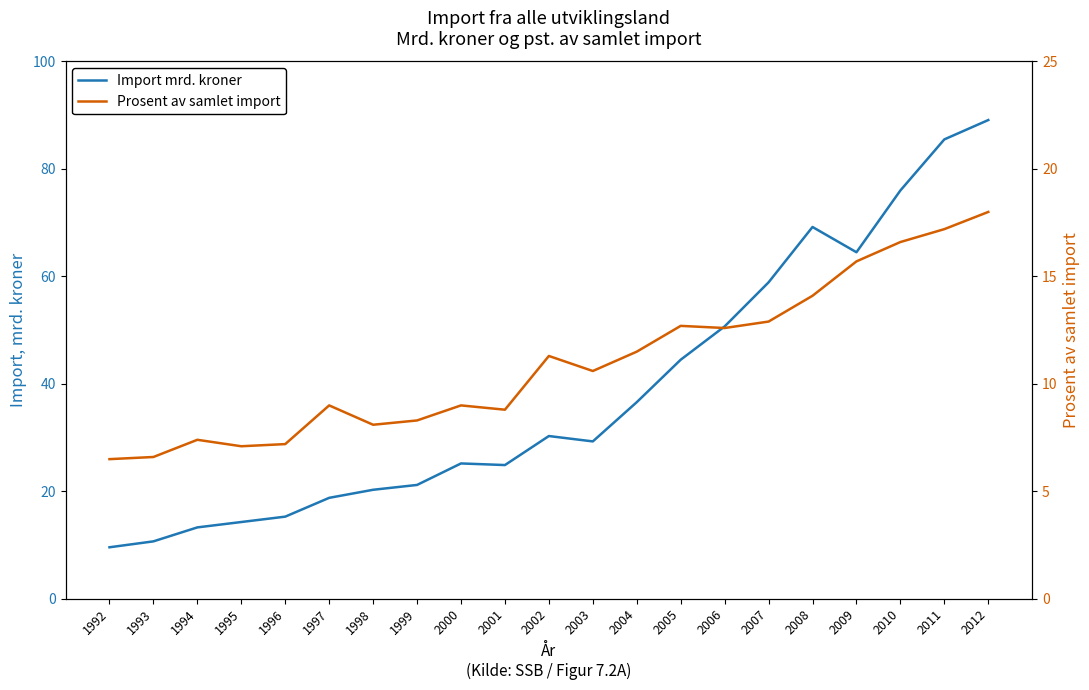

What is the difference between the maximum and minimum values in the Import mrd. kroner series?

79.5